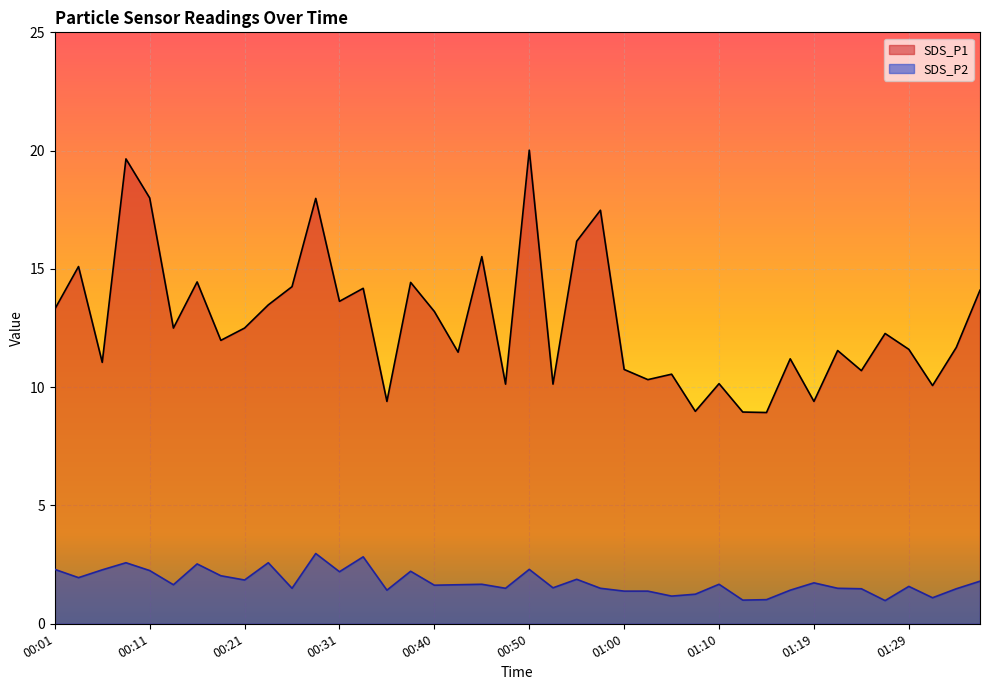

At 01:34, list the series in order from largest to smallest.

SDS_P1, SDS_P2